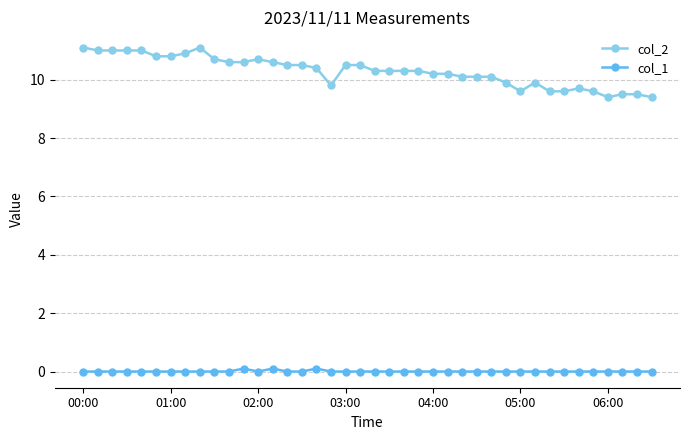

Which series has the widest spread of values?

col_2